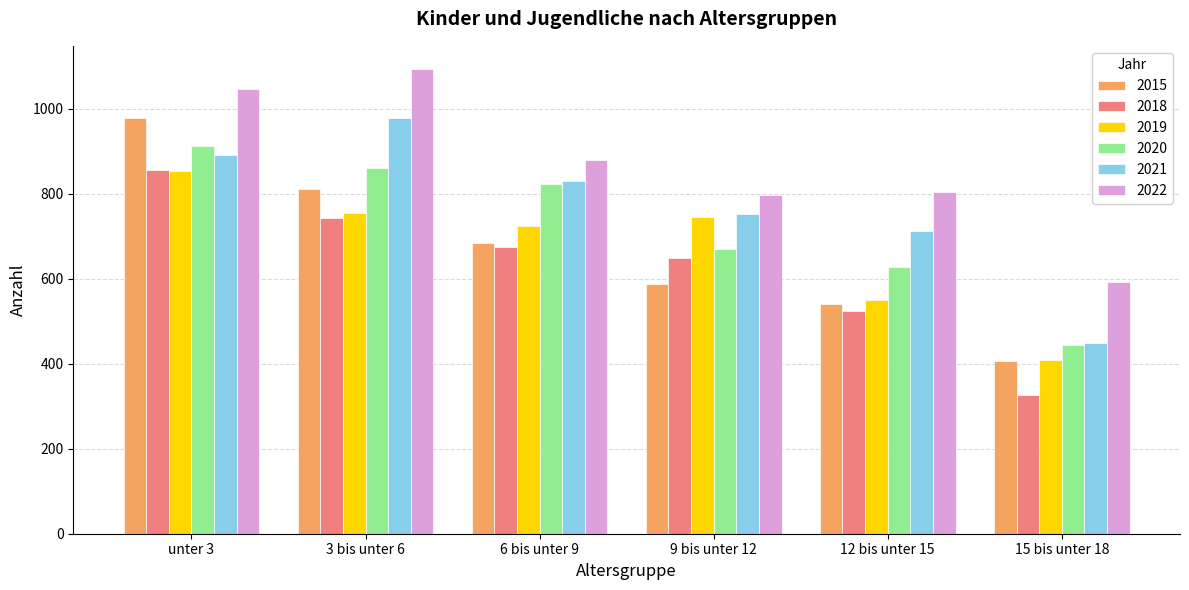

The 2019 series shows 754 at 3 bis unter 6. True or false?

True